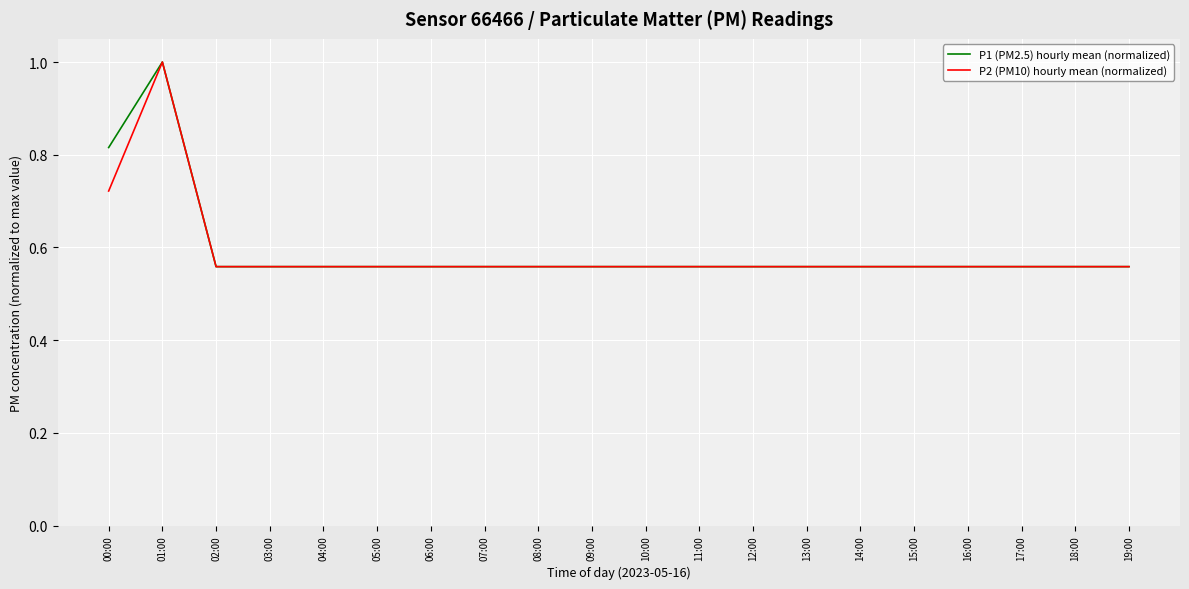

At which category is the sum across all series the highest?

01:00